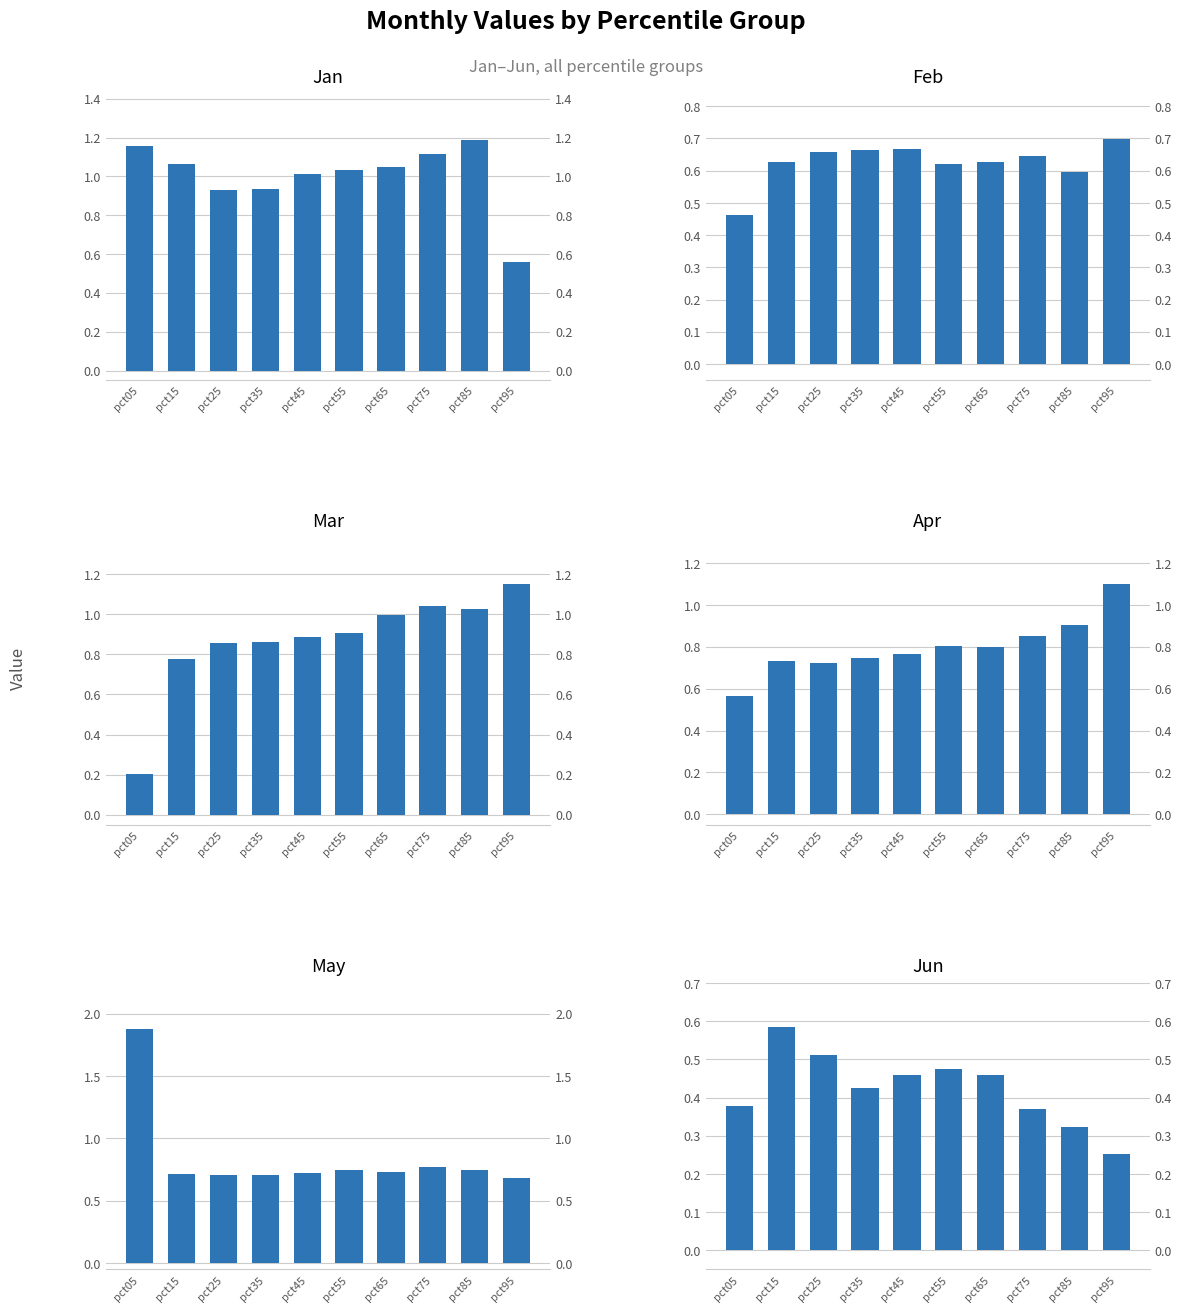

Where does the Jan series first go above 1?

pct05